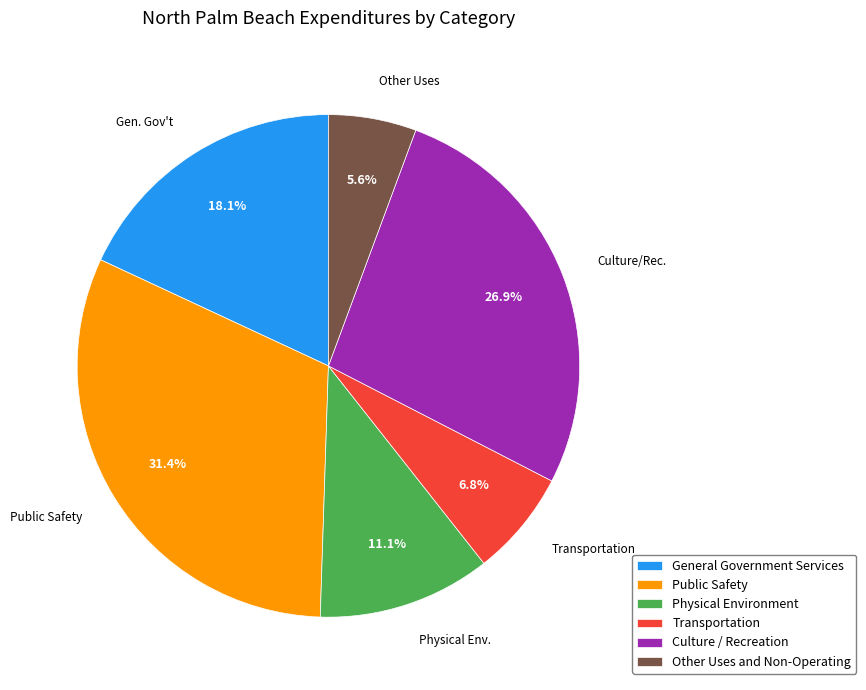

Combined, do Culture / Recreation and Other Uses and Non-Operating account for over 50%?

No